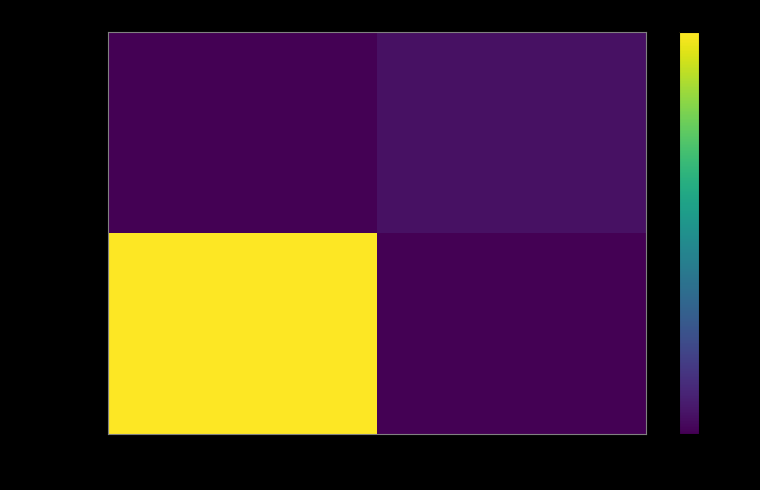

Count the number of data series in this chart.

2